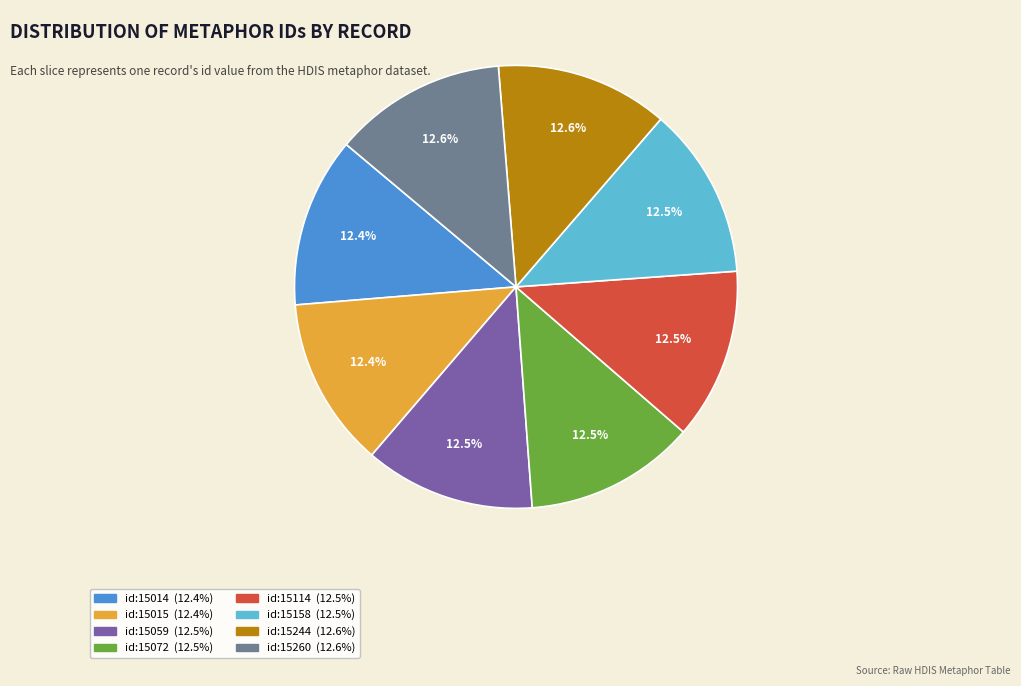

Is there a majority slice in this chart?

No